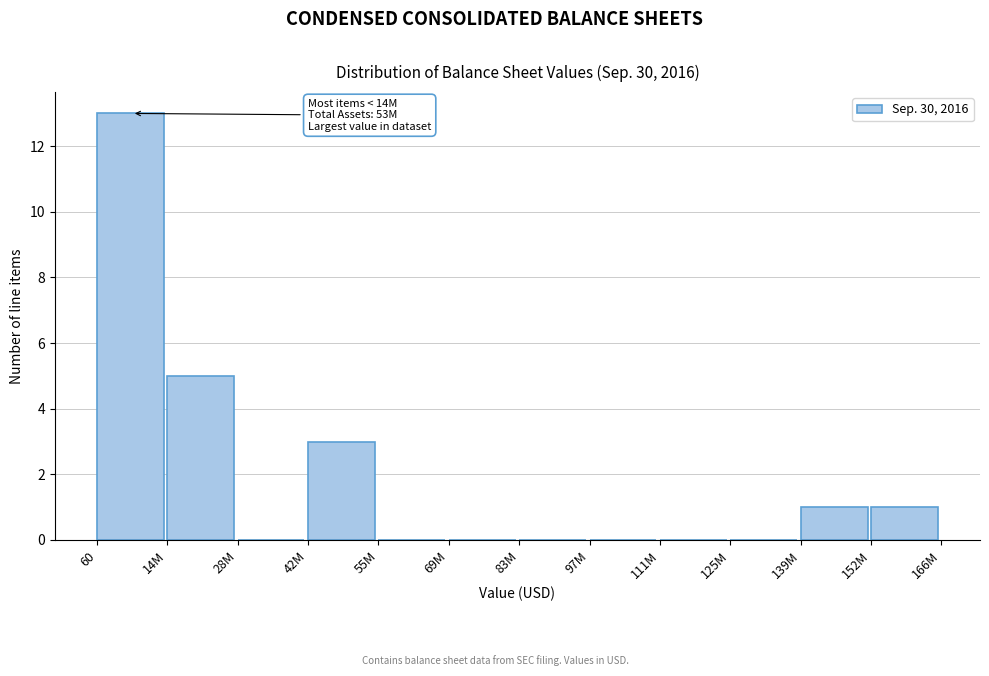

Reading right to left, transcribe all the data shown in this chart.

152M=1	139M=1	125M=0	111M=0	97M=0	83M=0	69M=0	55M=0	42M=3	28M=0	14M=5	60=13